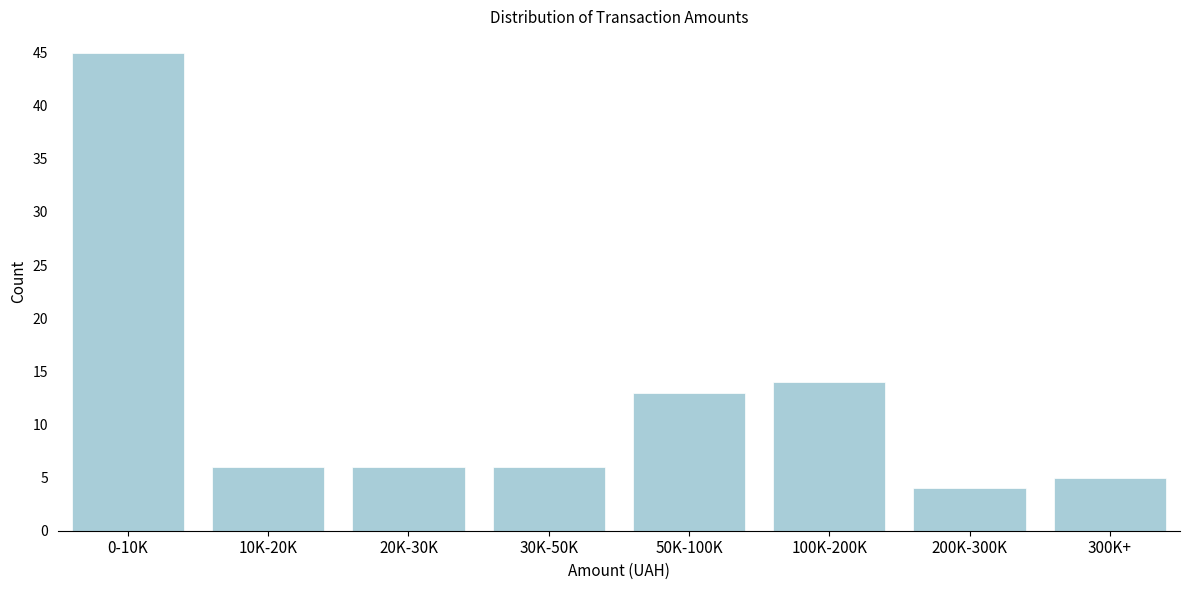

Reading left to right, extract all data points from this chart.

0-10K=45	10K-20K=6	20K-30K=6	30K-50K=6	50K-100K=13	100K-200K=14	200K-300K=4	300K+=5